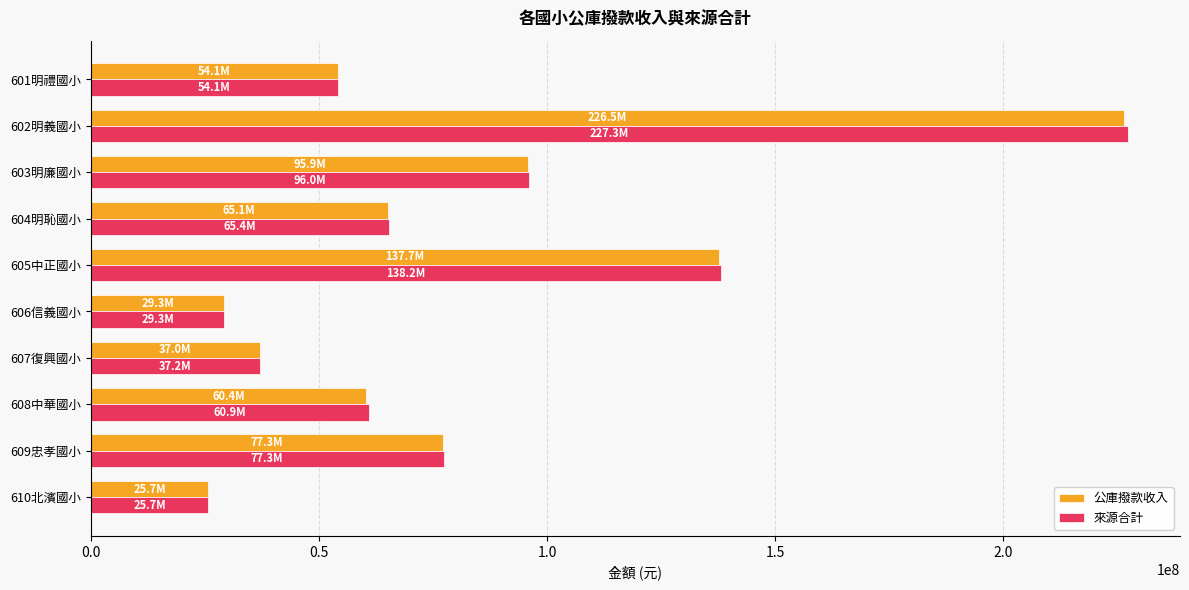

What is the lowest value of the 公庫撥款收入 series?

25720000